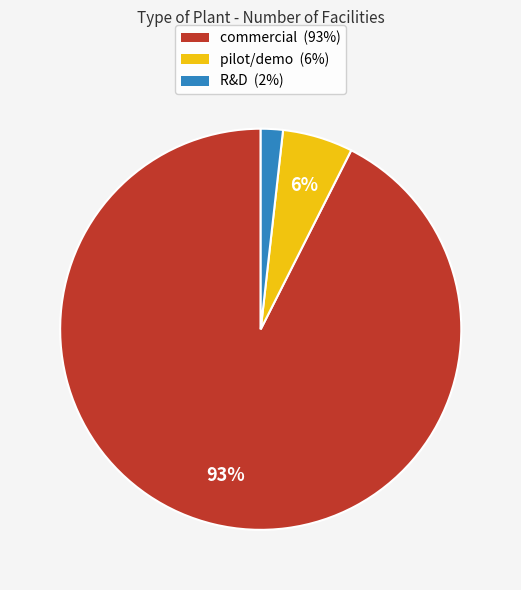

True or false: pilot/demo accounts for 15% of the total.

False